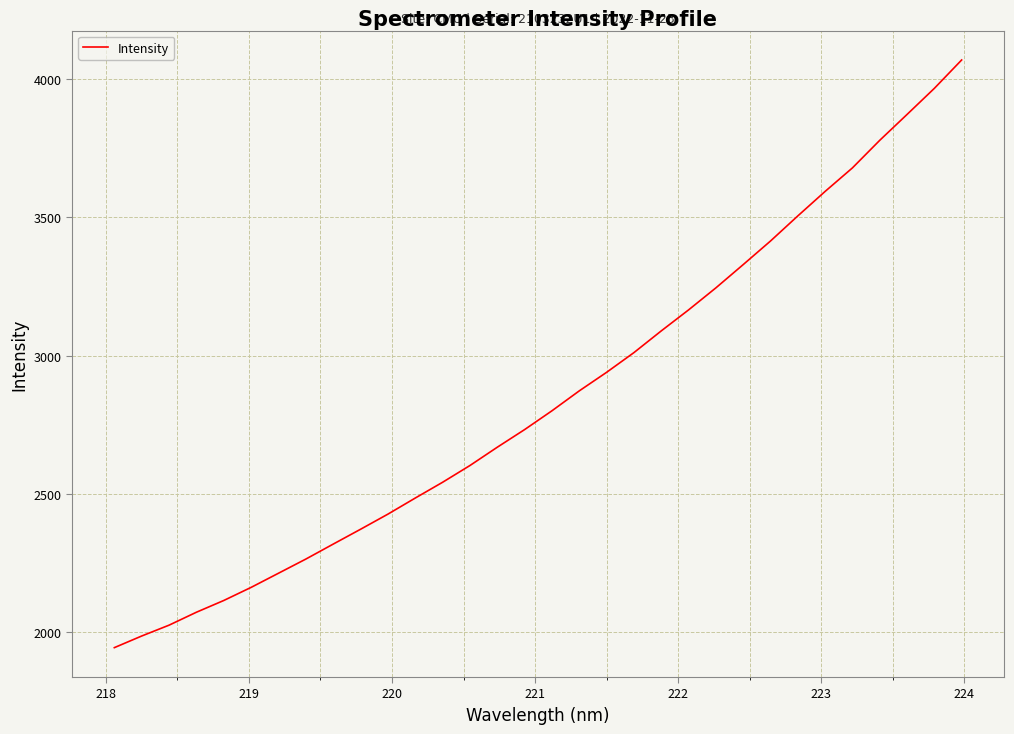

What is the difference between the maximum and minimum values?

2124.9